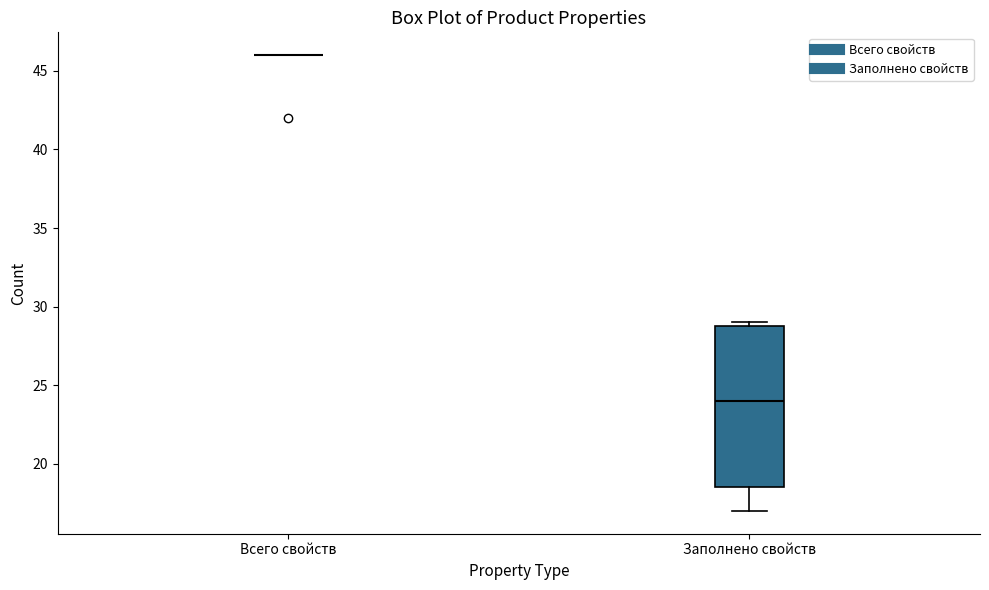

Reading left to right, read every box against the y-axis: the position of its median line, the range the box covers, and the ends of its whiskers. The values are not printed on the chart, so give them approximately, as read against the axis.

Всего свойств: box collapsed to a line at 46.0, whiskers 46.0 to 46.0
Заполнено свойств: median 24.0, box 18.5 to 29.0, whiskers 17.0 to 29.0 (just above the box's upper edge)